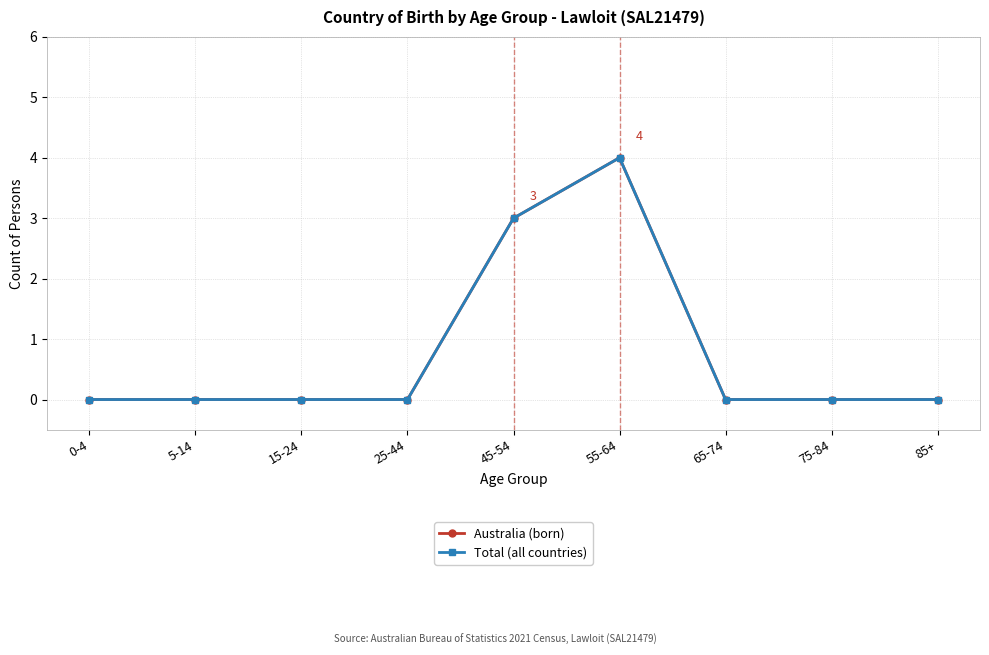

True or false: Total (all countries) and Australia (born) cross at least once.

False